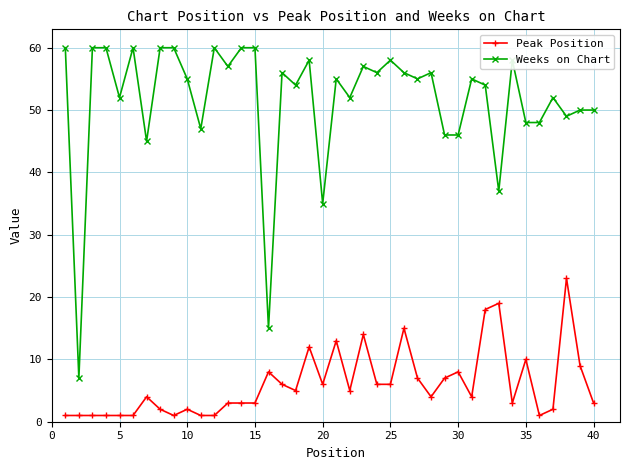

What is the difference between the maximum and minimum values in the Peak Position series?

22